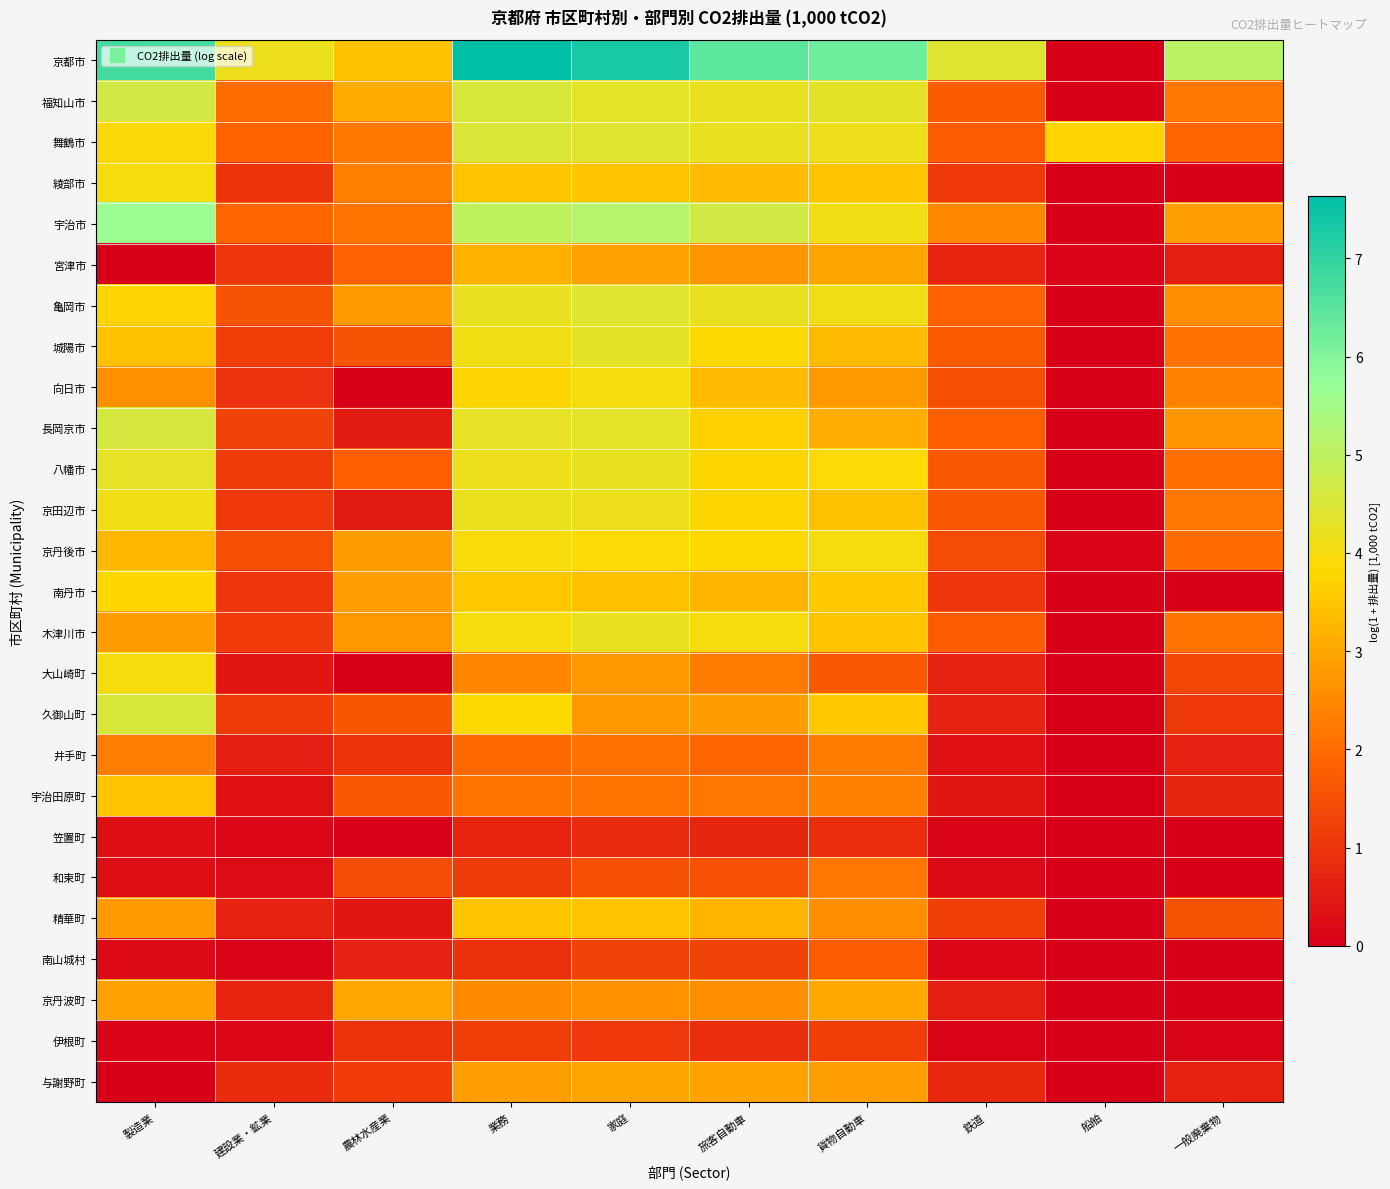

Count the number of data series in this chart.

26